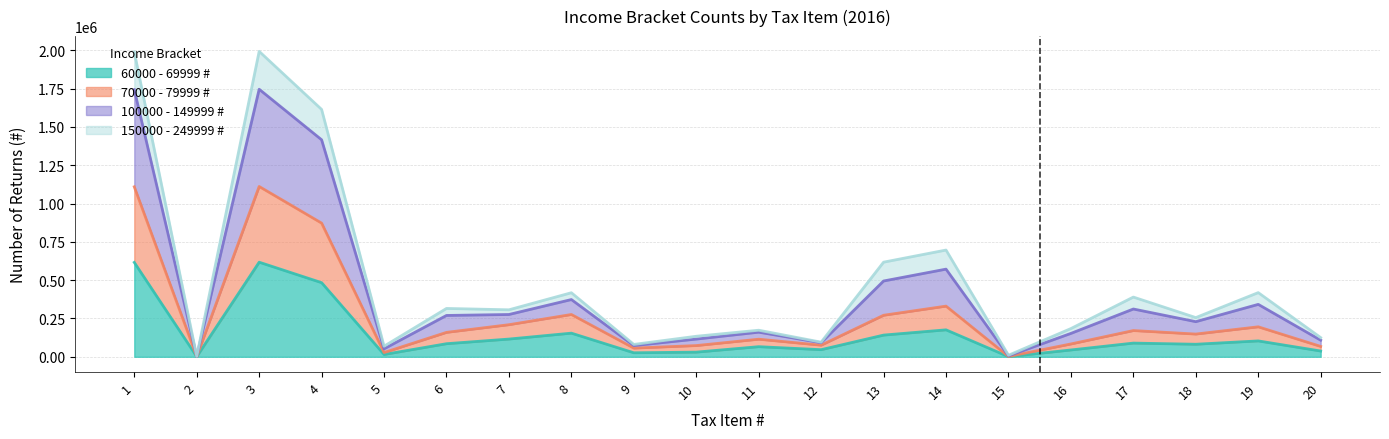

Does the chart have visible grid lines?

Yes